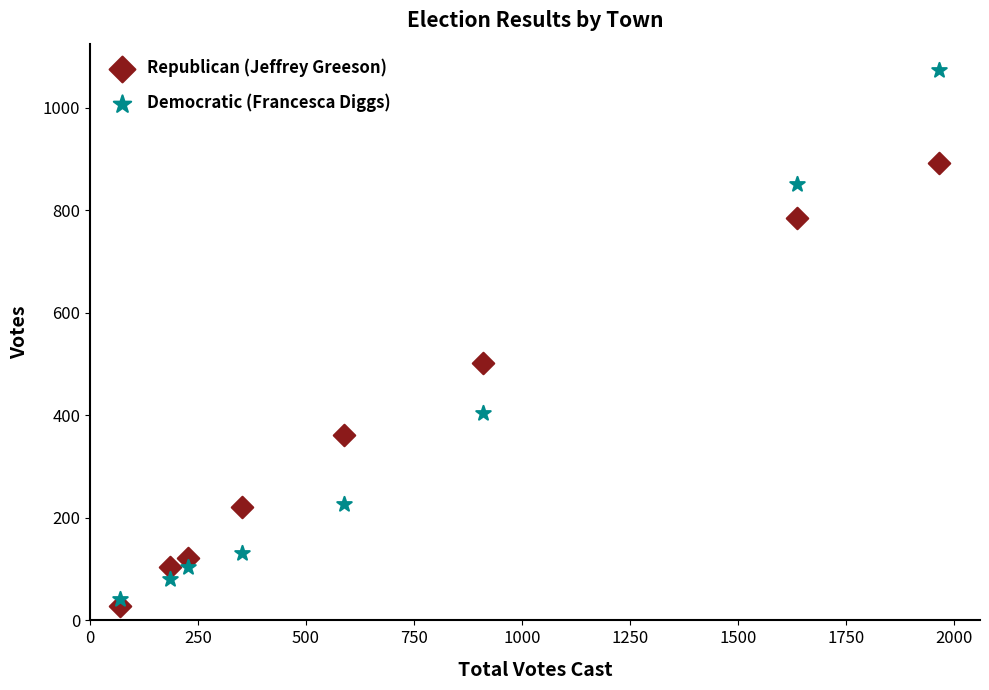

Which series has the widest spread of Y values?

Democratic (Francesca Diggs)